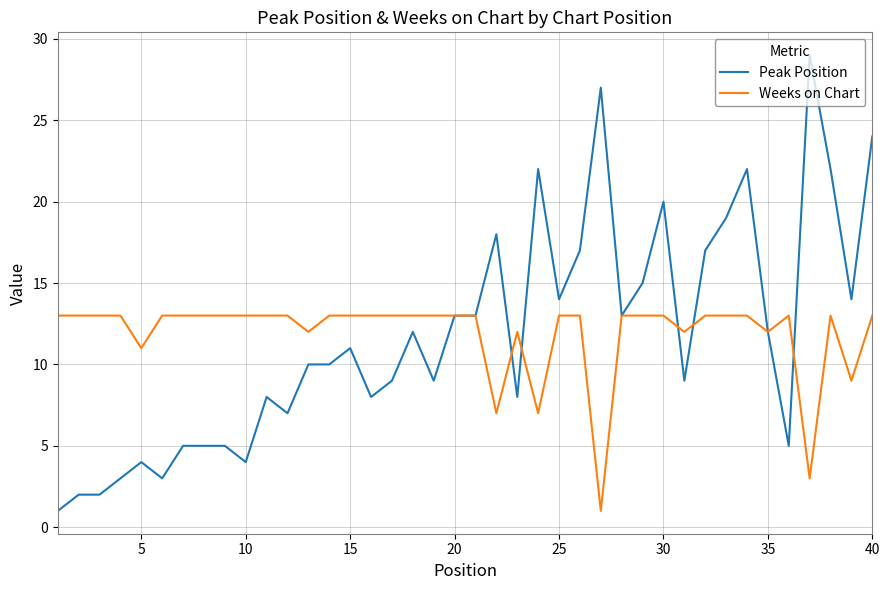

Which series has the largest range (max minus min)?

Peak Position